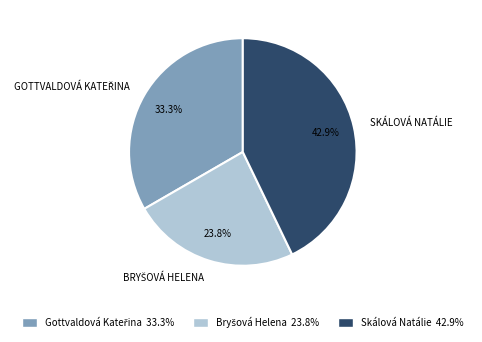

Which slice is the largest?

Skálová Natálie